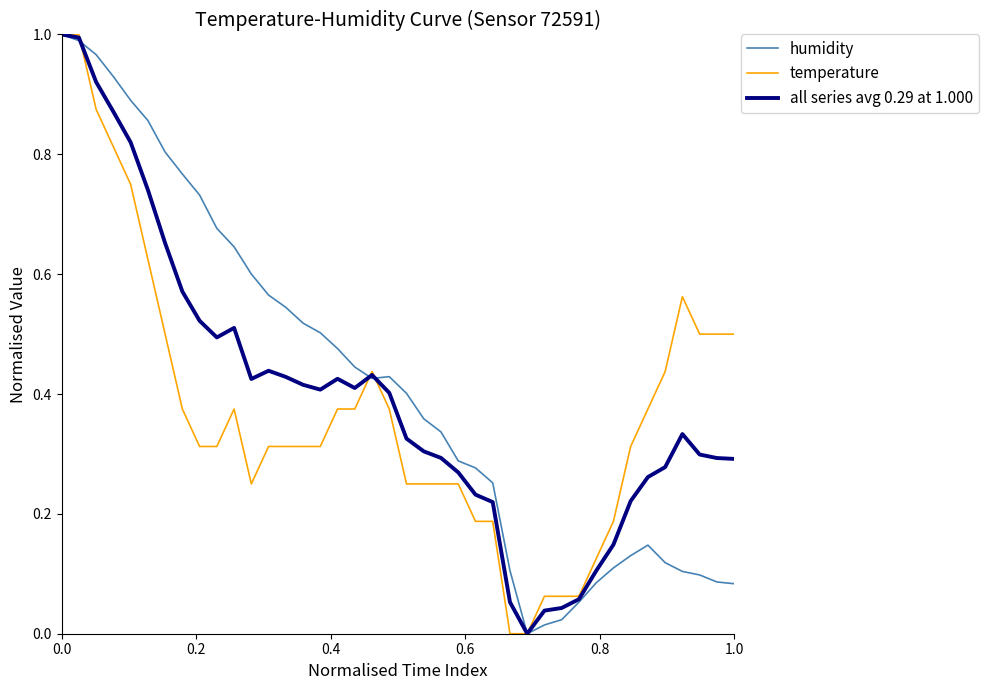

How many times do all series avg 0.29 at 1.000 and humidity cross each other?

3